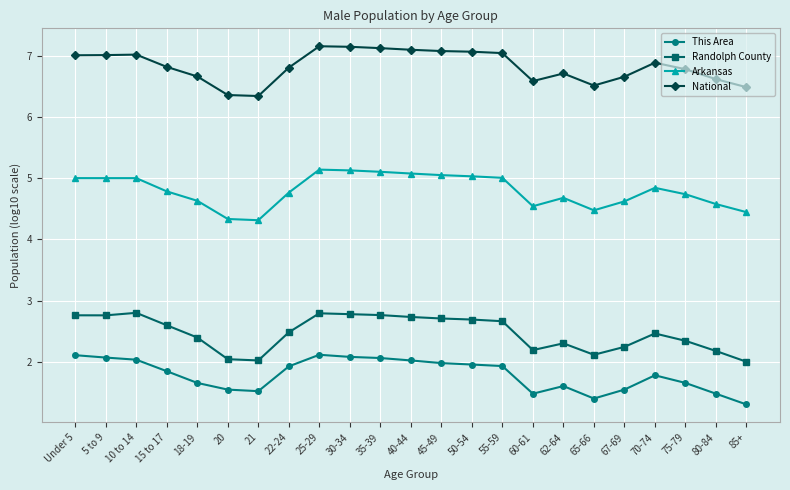

What is the lowest value of the National series?

6.3